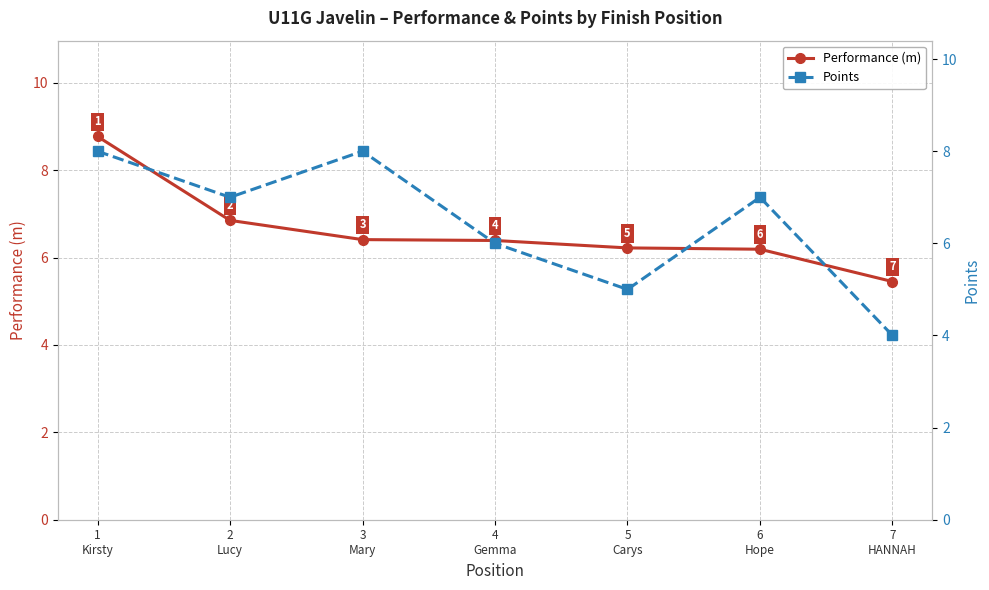

Reading right to left, what are all the values shown in this chart?

Performance (m): 7
HANNAH=5.5	6
Hope=6.2	5
Carys=6.2	4
Gemma=6.4	3
Mary=6.4	2
Lucy=6.8	1
Kirsty=8.8
Points: 7
HANNAH=4.0	6
Hope=7.0	5
Carys=5.0	4
Gemma=6.0	3
Mary=8.0	2
Lucy=7.0	1
Kirsty=8.0